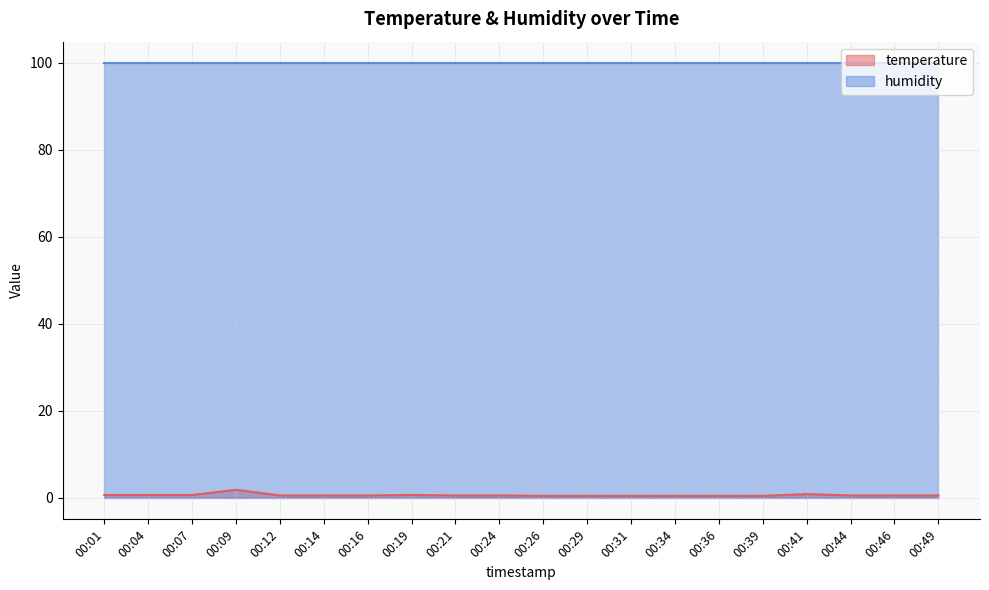

What is the sum of all values?

11.4